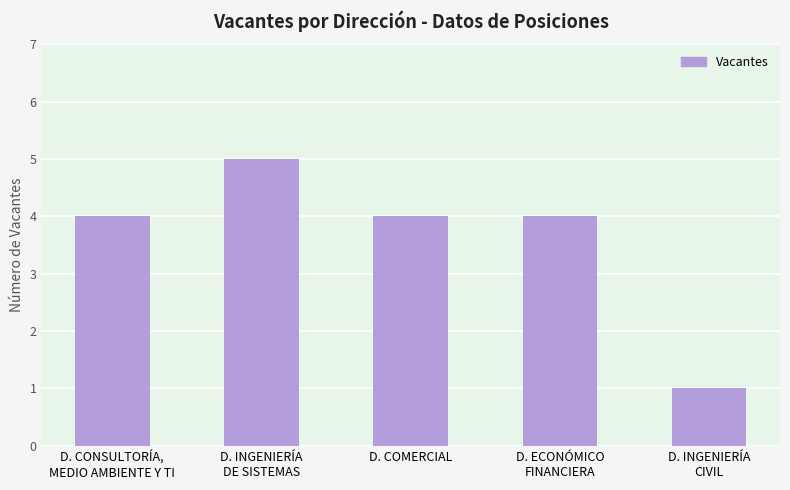

What is the label of the 4th bar from the right?

D. INGENIERÍA
DE SISTEMAS